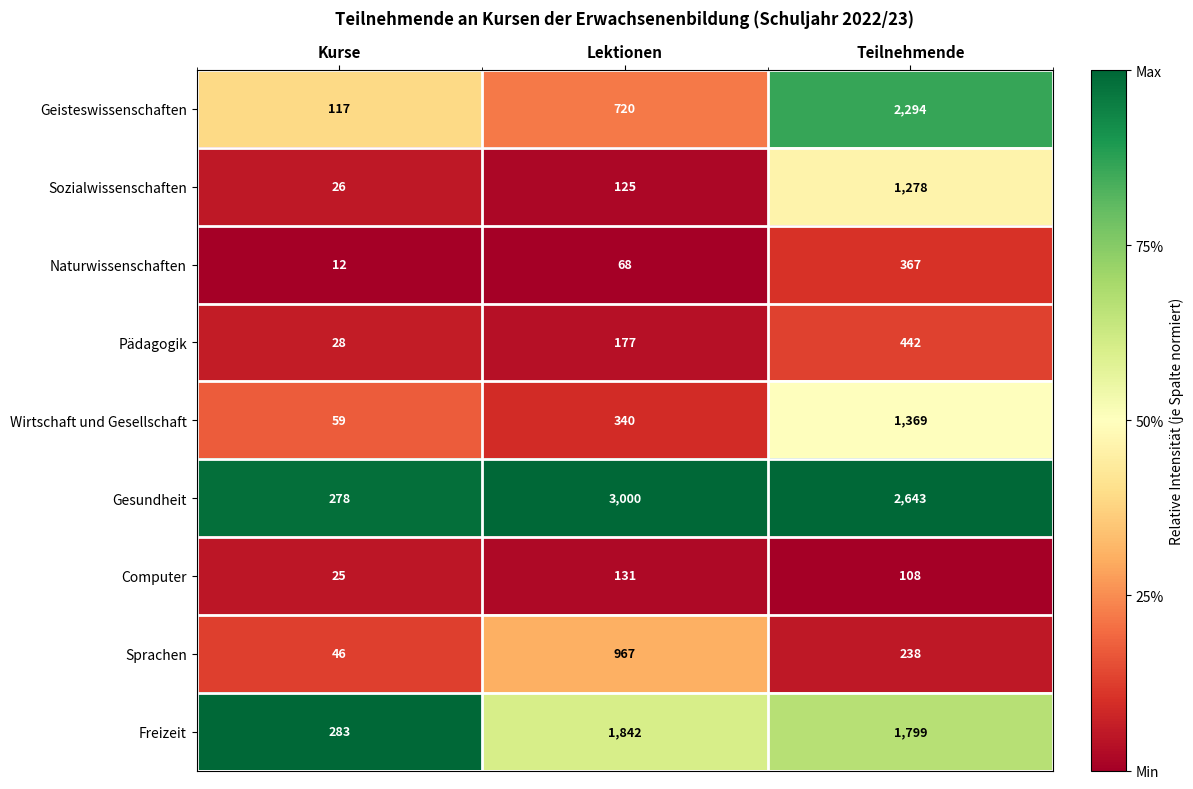

How many Gesundheit values are between 278 and 3000?

3